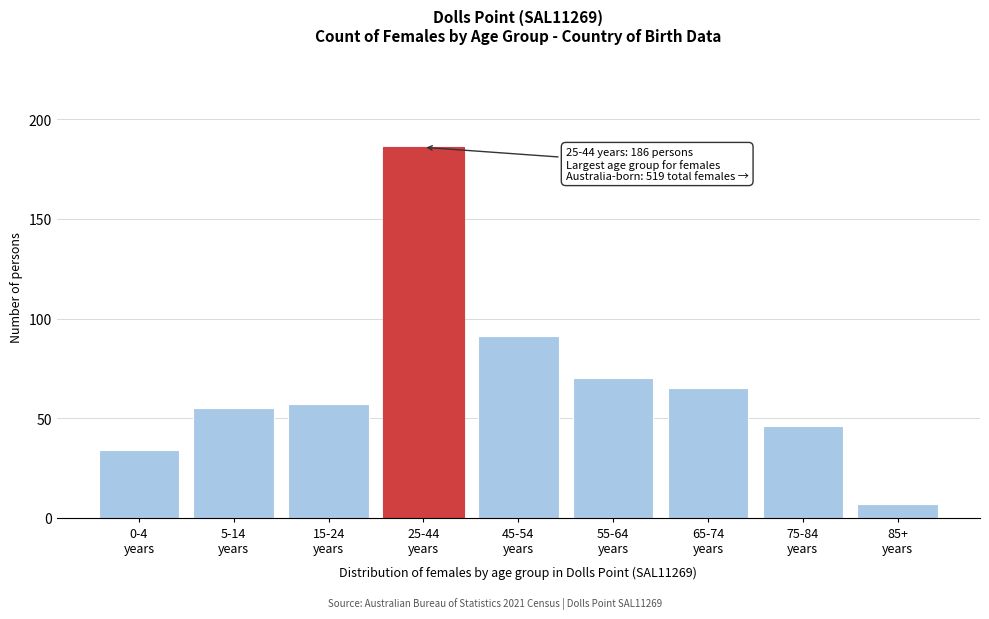

Reading right to left, list all the values displayed in this chart.

7	46	65	70	91	186	57	55	34